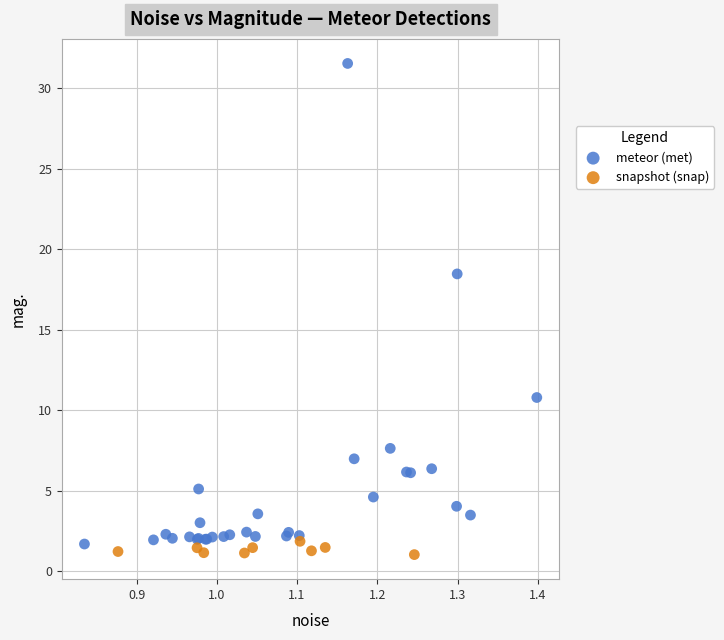

Which series has the largest Y range (max minus min)?

meteor (met)